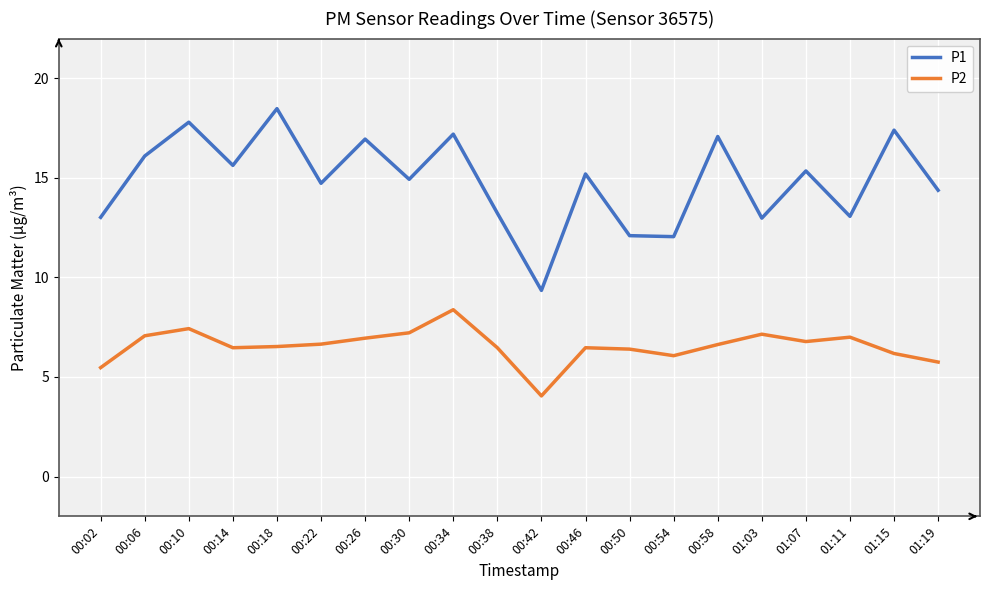

True or false: P1 has a value of 20.5 at 00:14.

False